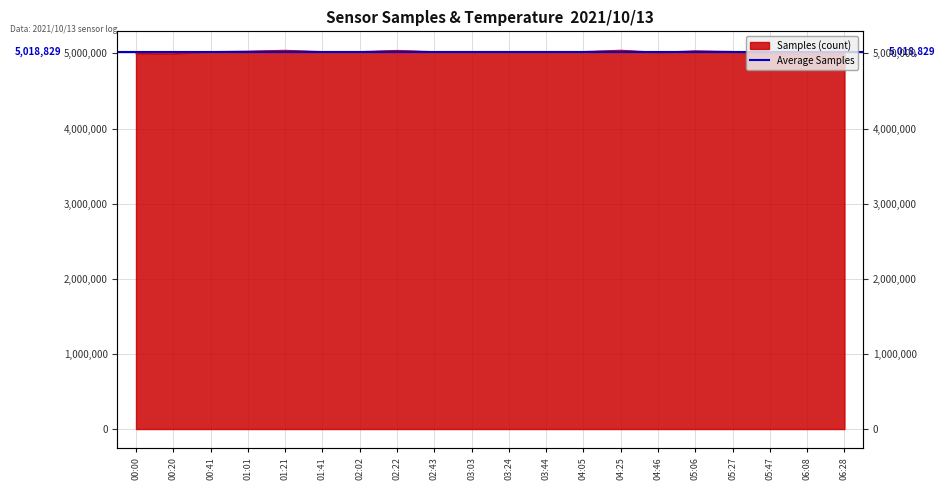

At which category does the data reach its first local valley?

00:20